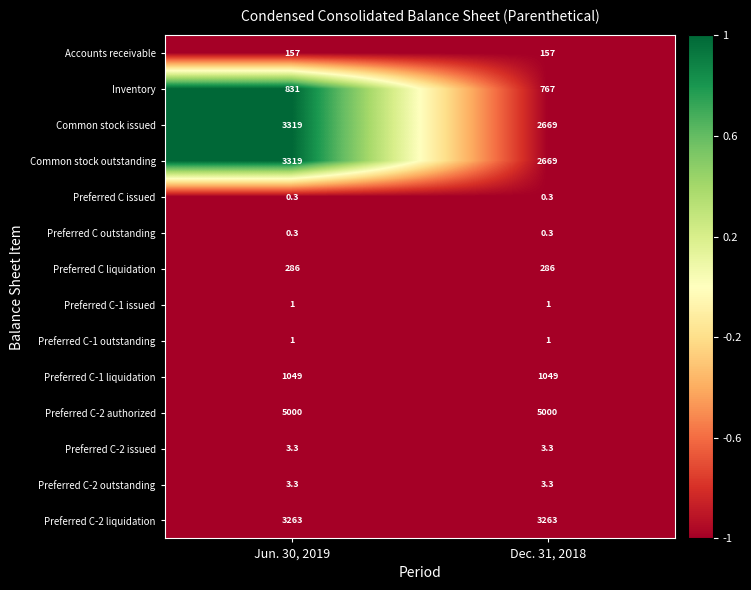

Reading right to left, list all the values displayed in this chart.

Accounts receivable: Dec. 31, 2018=157.0	Jun. 30, 2019=157.0
Inventory: Dec. 31, 2018=767.0	Jun. 30, 2019=831.0
Common stock issued: Dec. 31, 2018=2669.0	Jun. 30, 2019=3319.0
Common stock outstanding: Dec. 31, 2018=2669.0	Jun. 30, 2019=3319.0
Preferred C issued: Dec. 31, 2018=0.3	Jun. 30, 2019=0.3
Preferred C outstanding: Dec. 31, 2018=0.3	Jun. 30, 2019=0.3
Preferred C liquidation: Dec. 31, 2018=286.0	Jun. 30, 2019=286.0
Preferred C-1 issued: Dec. 31, 2018=1.0	Jun. 30, 2019=1.0
Preferred C-1 outstanding: Dec. 31, 2018=1.0	Jun. 30, 2019=1.0
Preferred C-1 liquidation: Dec. 31, 2018=1049.0	Jun. 30, 2019=1049.0
Preferred C-2 authorized: Dec. 31, 2018=5000.0	Jun. 30, 2019=5000.0
Preferred C-2 issued: Dec. 31, 2018=3.3	Jun. 30, 2019=3.3
Preferred C-2 outstanding: Dec. 31, 2018=3.3	Jun. 30, 2019=3.3
Preferred C-2 liquidation: Dec. 31, 2018=3263.0	Jun. 30, 2019=3263.0